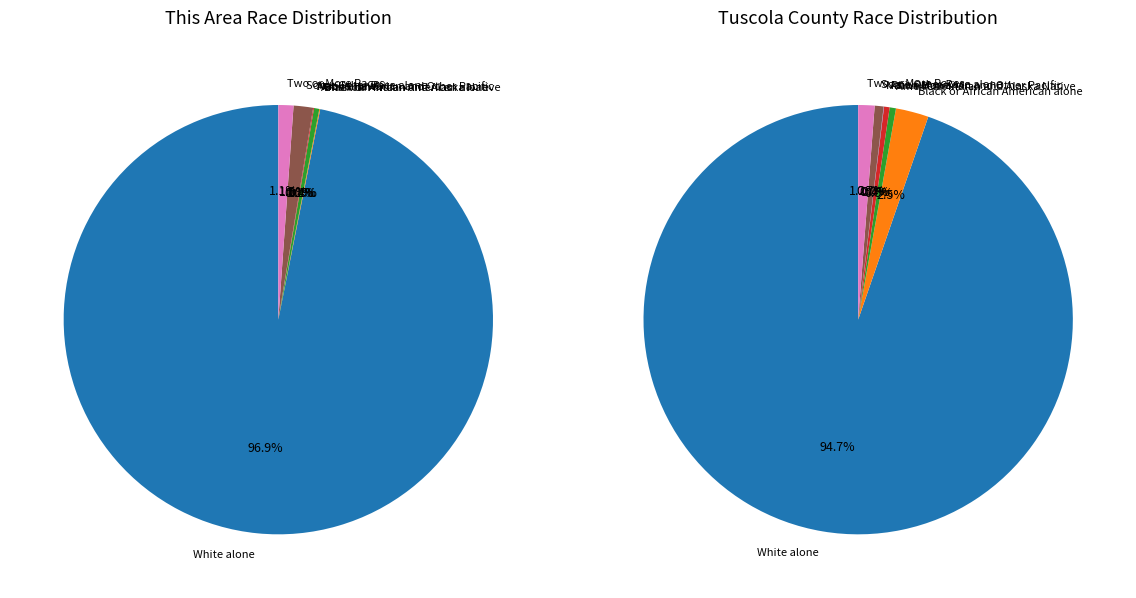

Is it true that Two or More Races is 11% of the pie?

False